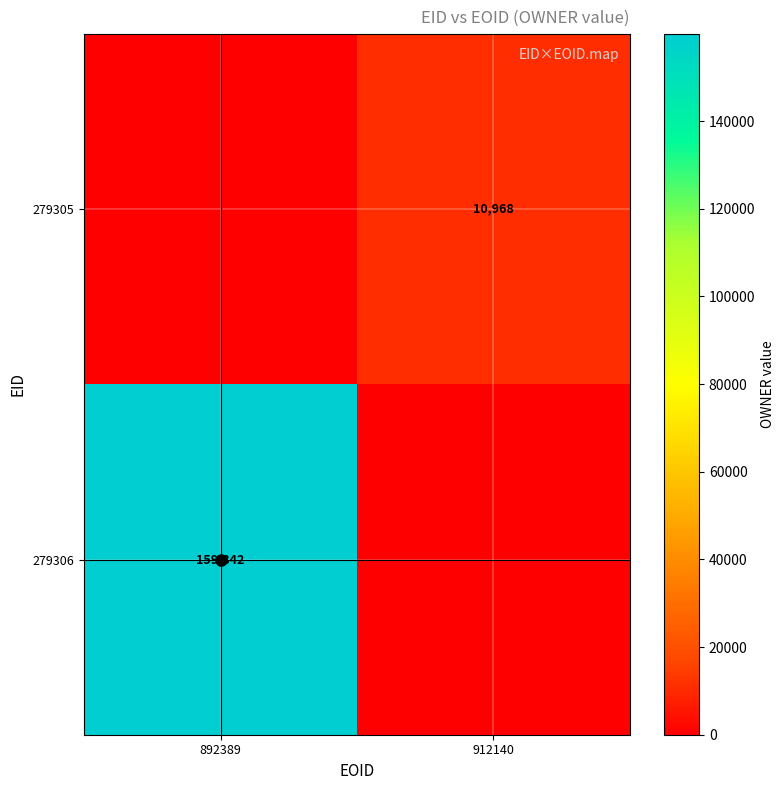

At how many categories does at least one series exceed 159005?

1